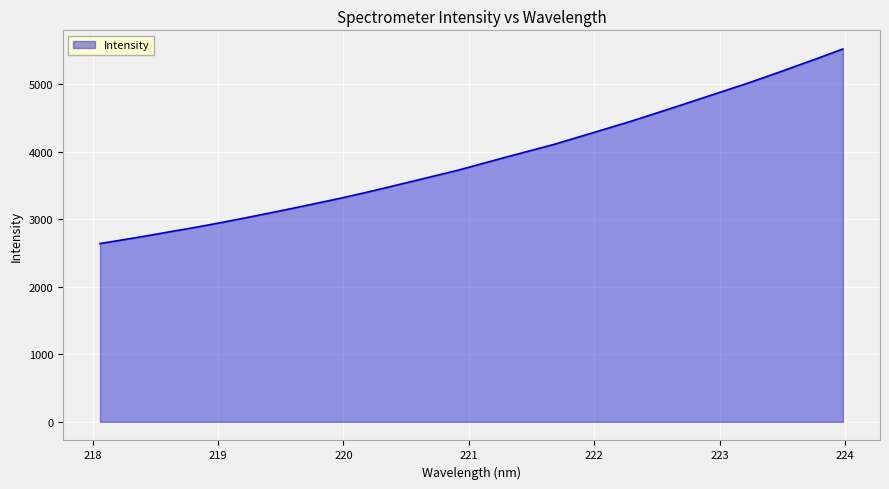

What is the minimum value shown in the chart?

2642.1